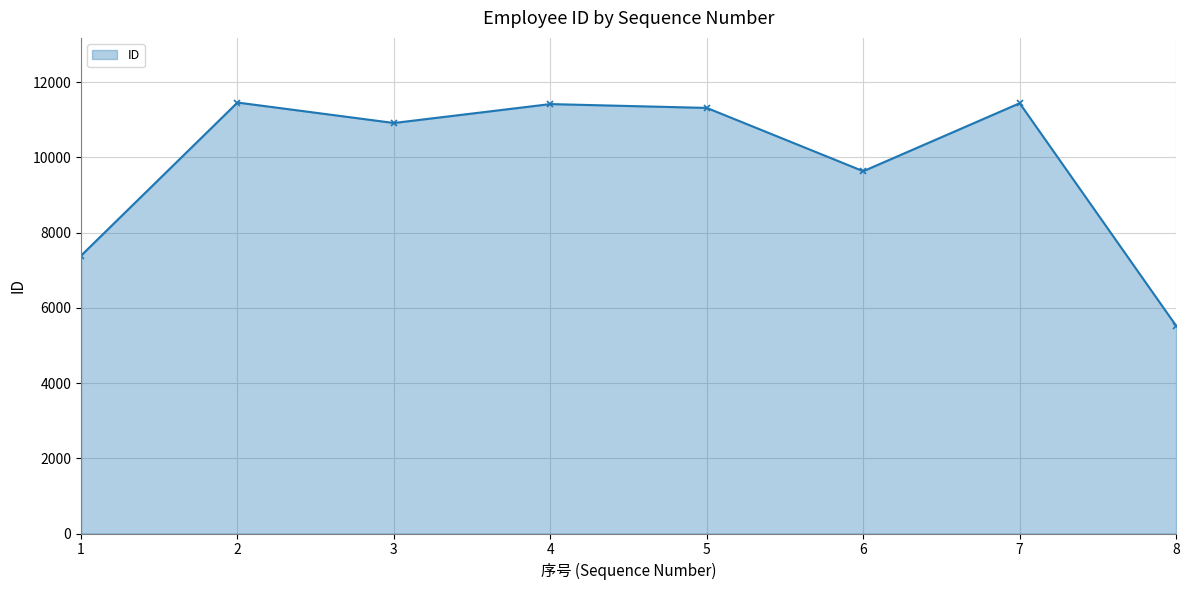

What is the smallest value displayed?

5523